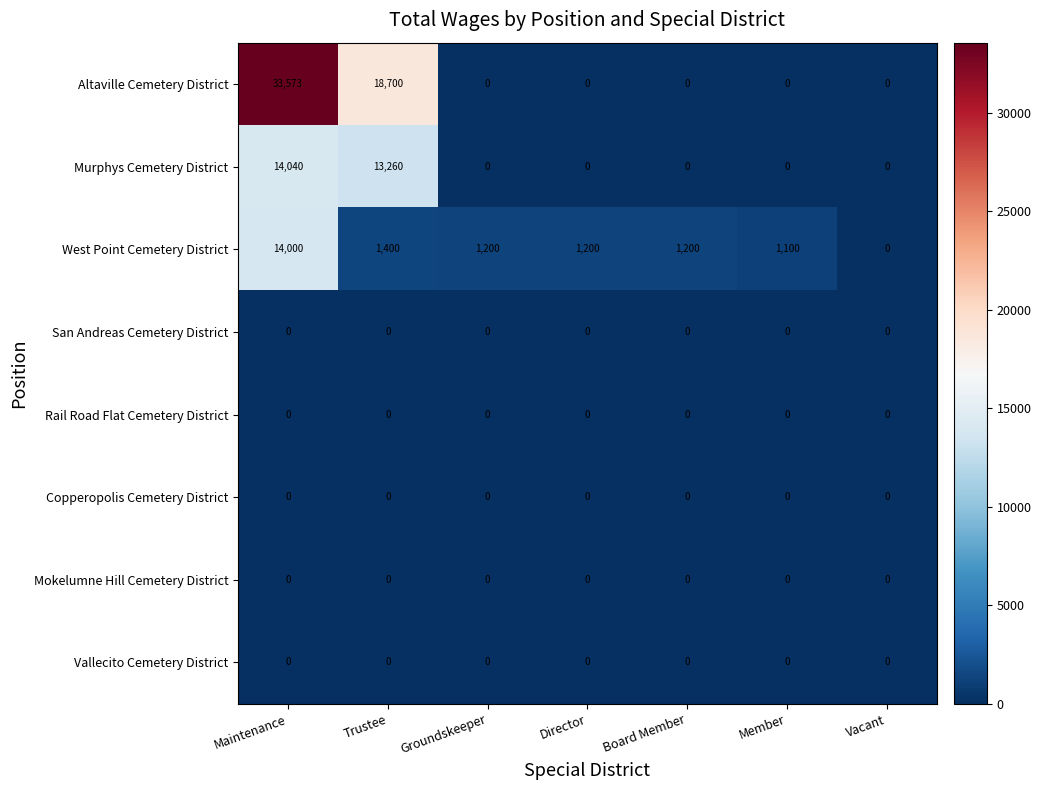

The value of Murphys Cemetery District at Groundskeeper is 0. True or false?

True